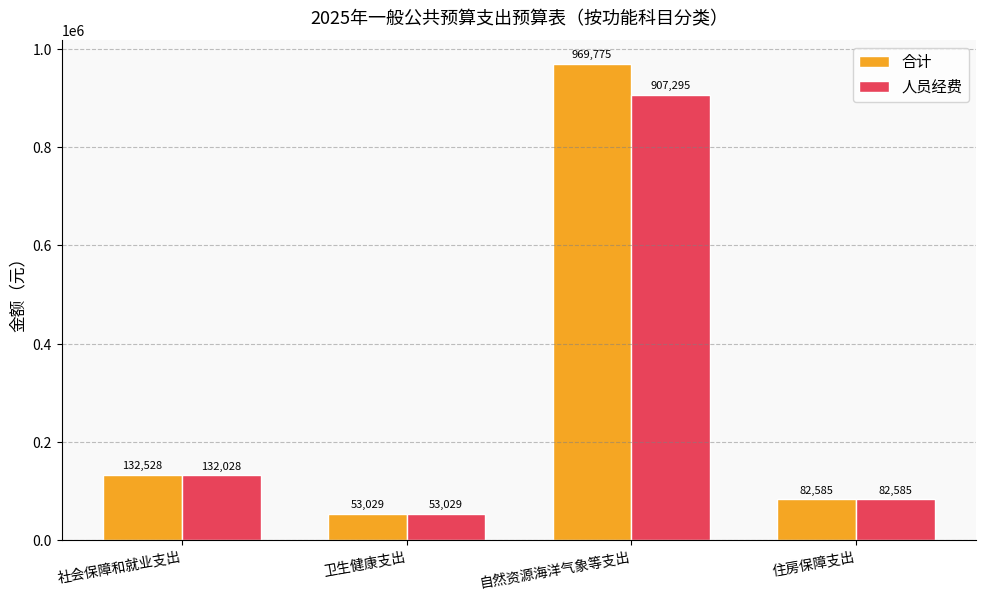

What is the label of the 2nd bar from the left?

卫生健康支出